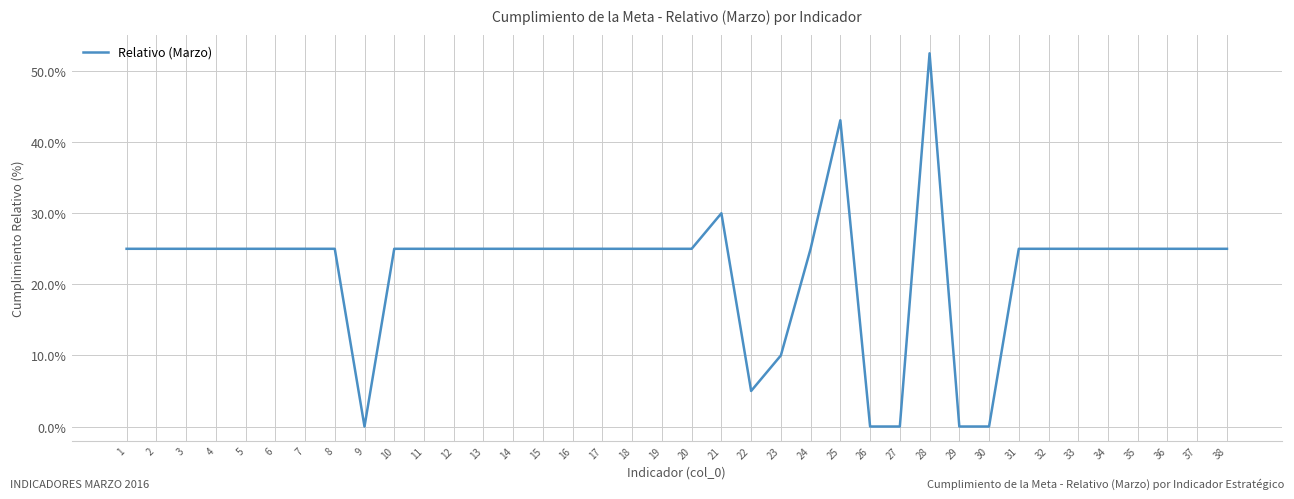

Which category has the highest value across all series?

28